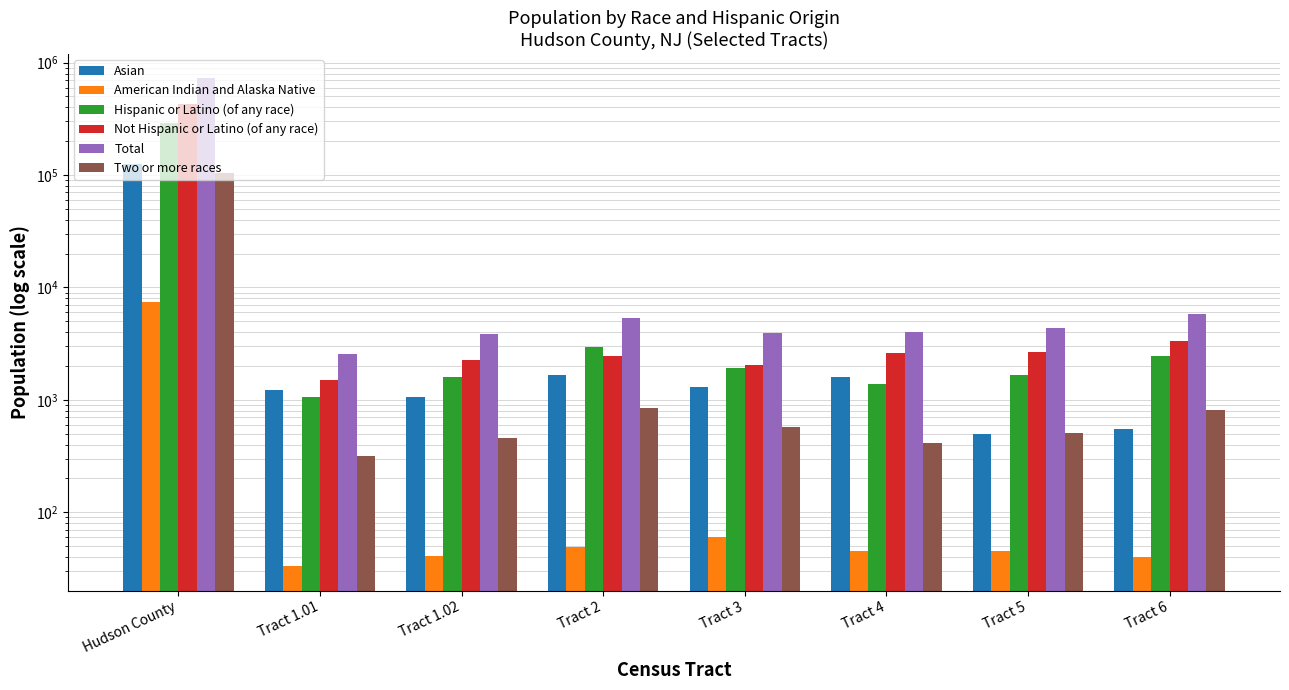

How many values in the Not Hispanic or Latino (of any race) series are below 2601?

4